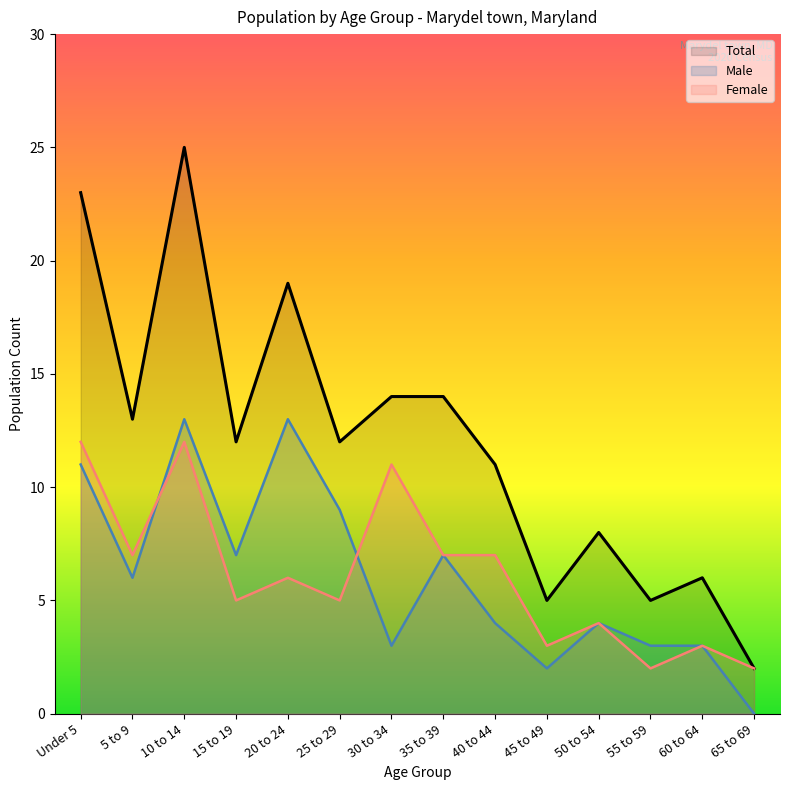

Rank the series by their maximum value, from lowest to highest.

Female, Male, Total